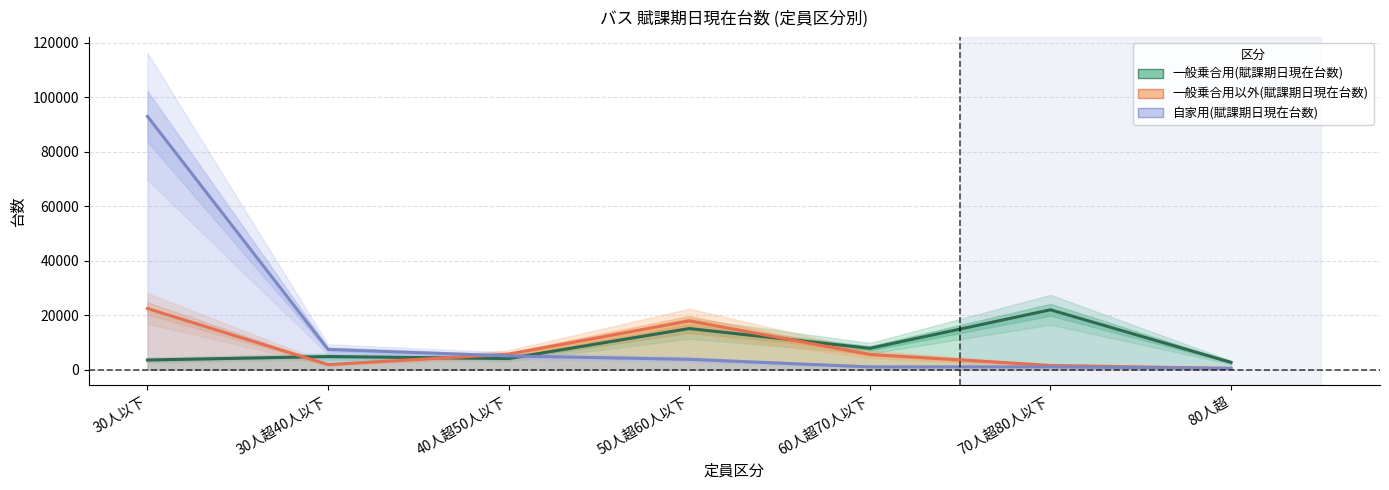

Which series has the widest spread of values?

自家用(賦課期日現在台数)